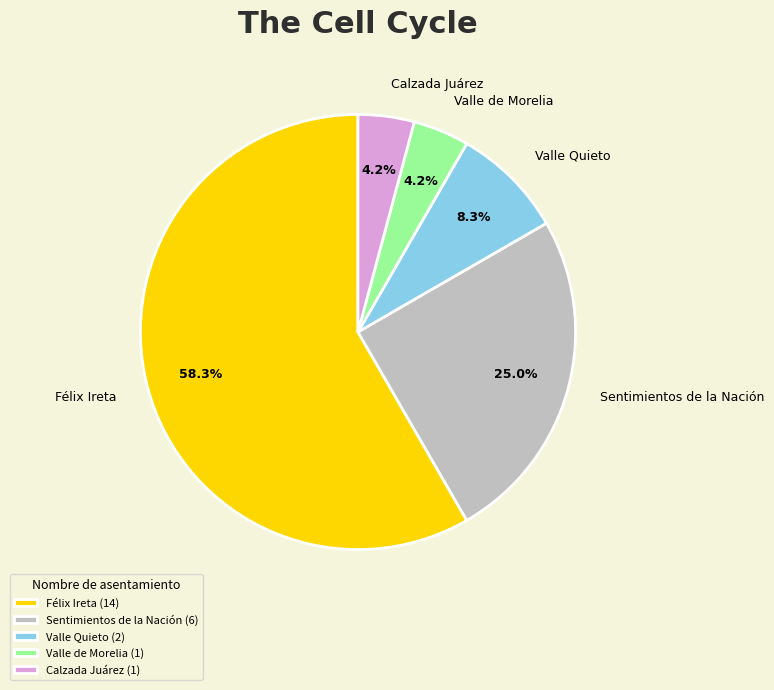

Approximately how many times larger is the value at Valle de Morelia compared to Calzada Juárez?

1.0